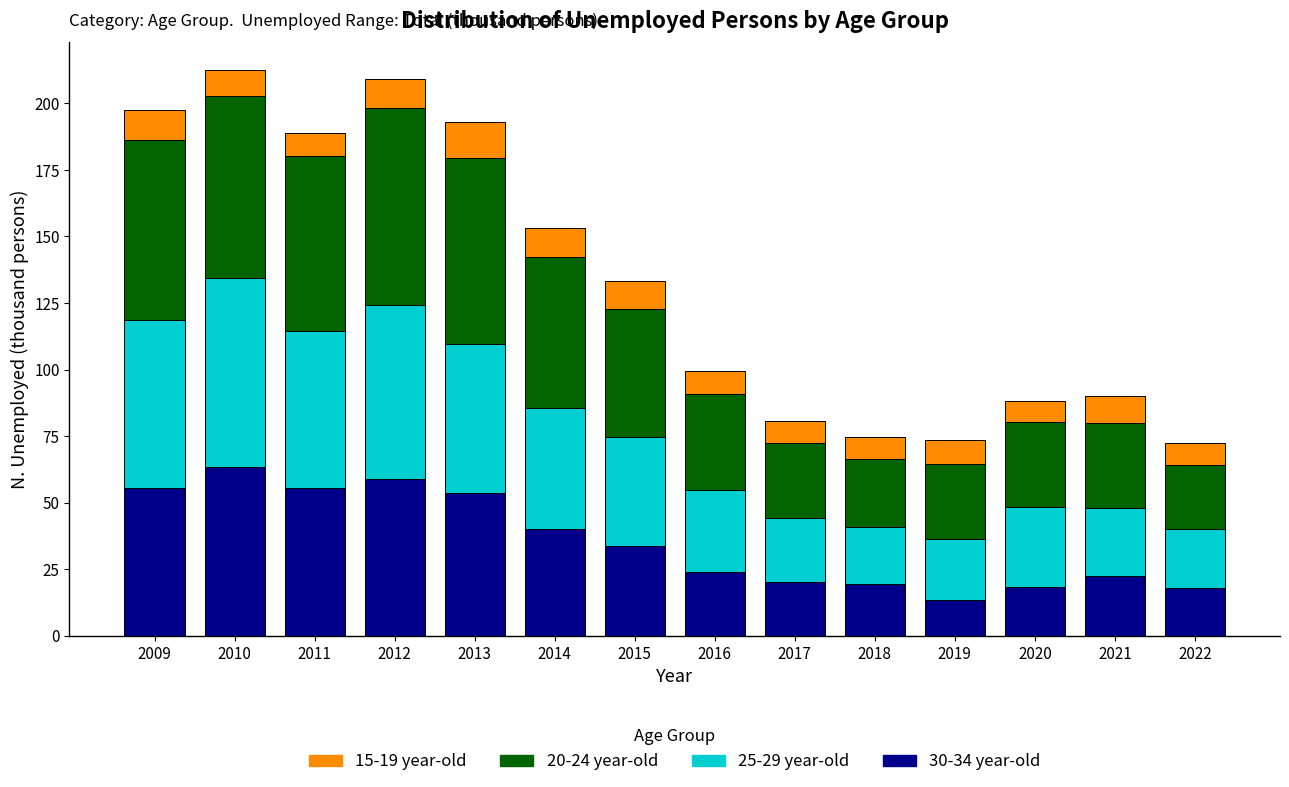

What is the total value across all series at 2013?

192.9